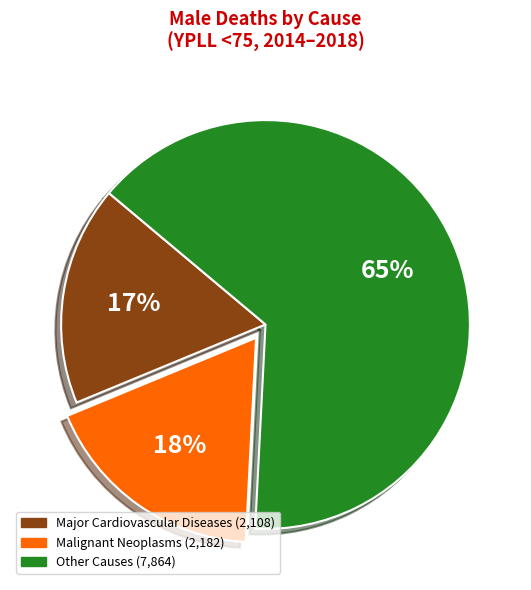

How many segments does this pie chart have?

3